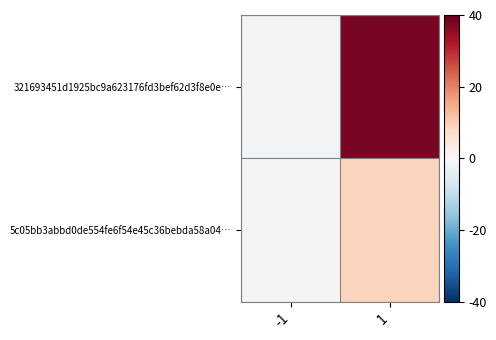

What is the smallest value displayed?

-1